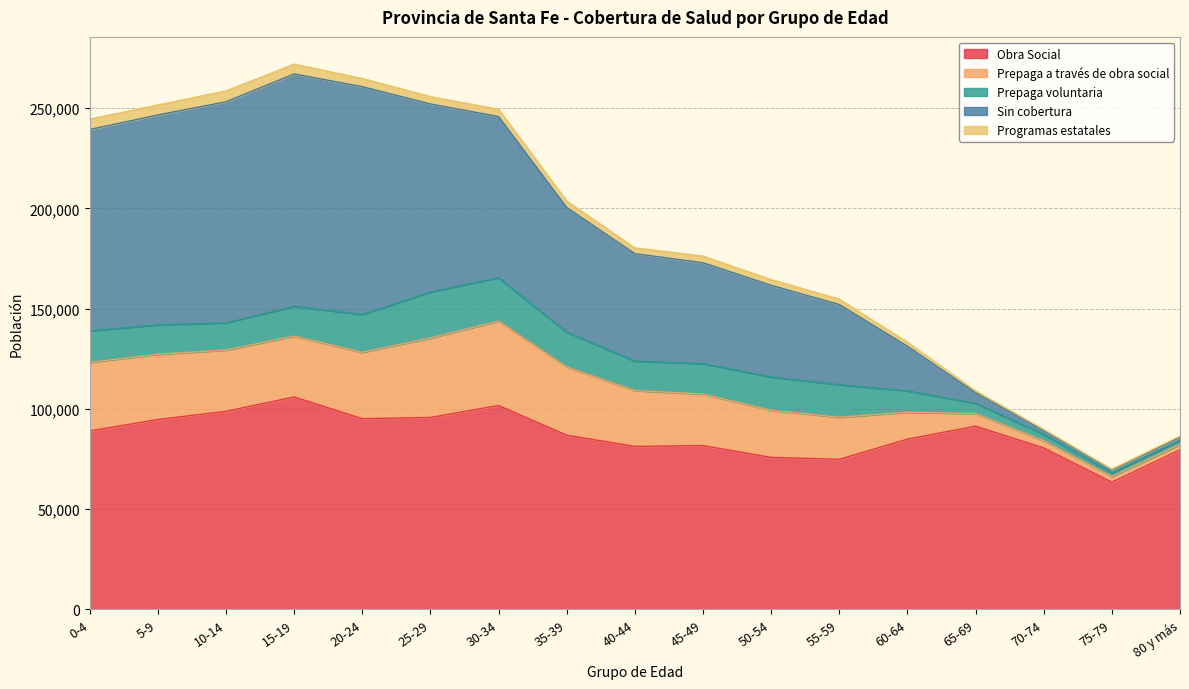

What is the sum of the Sin cobertura values at 65-69 and 20-24?

118953